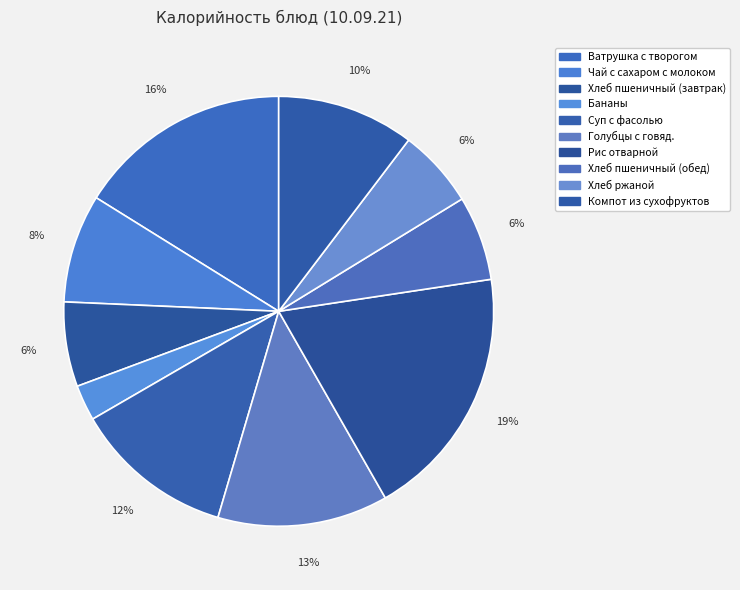

Is there a majority slice in this chart?

No